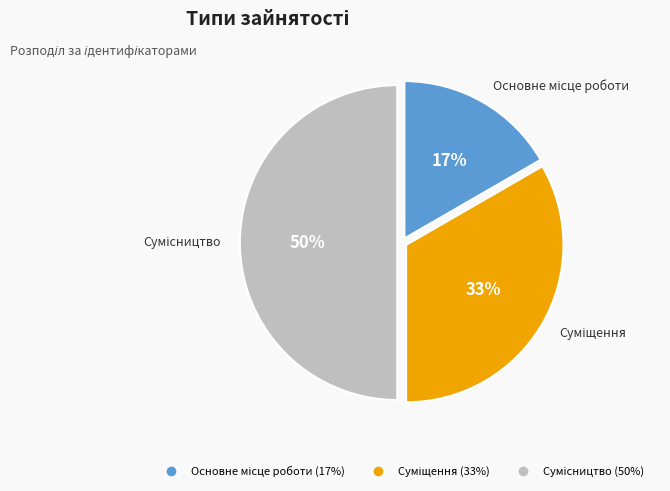

To the nearest percent, what is the average slice percentage?

33%